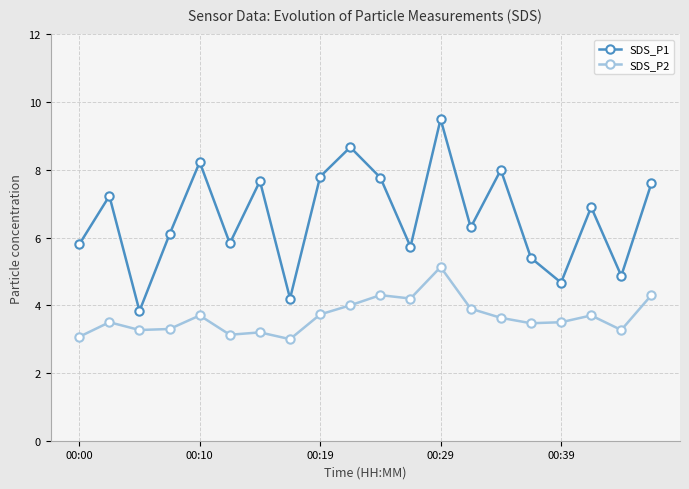

What are all the series names shown in the legend?

SDS_P1, SDS_P2